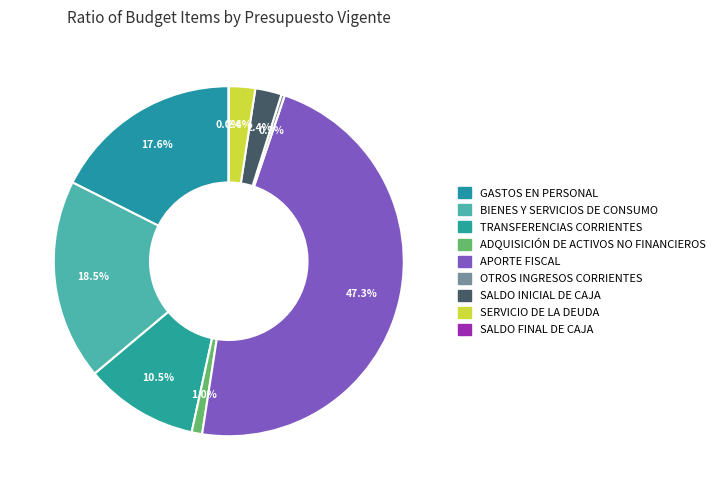

Count the number of slices in the pie.

9